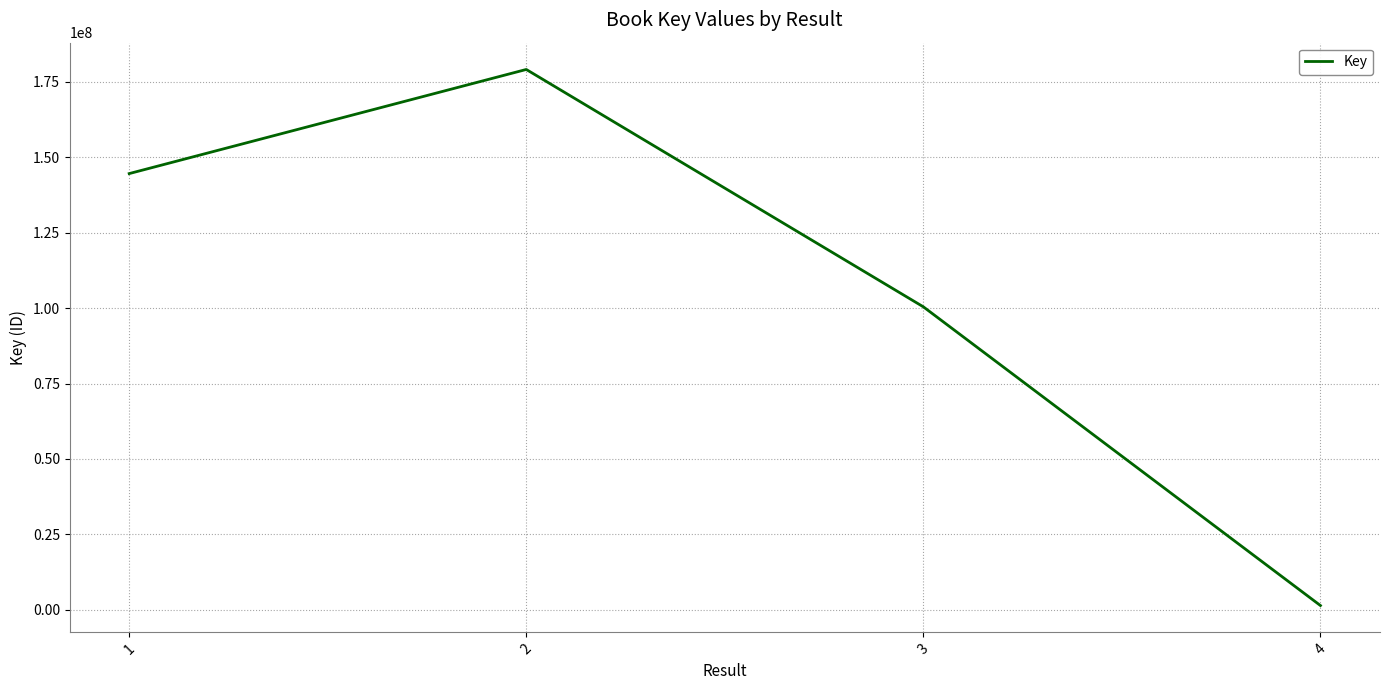

Does the chart display data point markers on the line(s)?

No